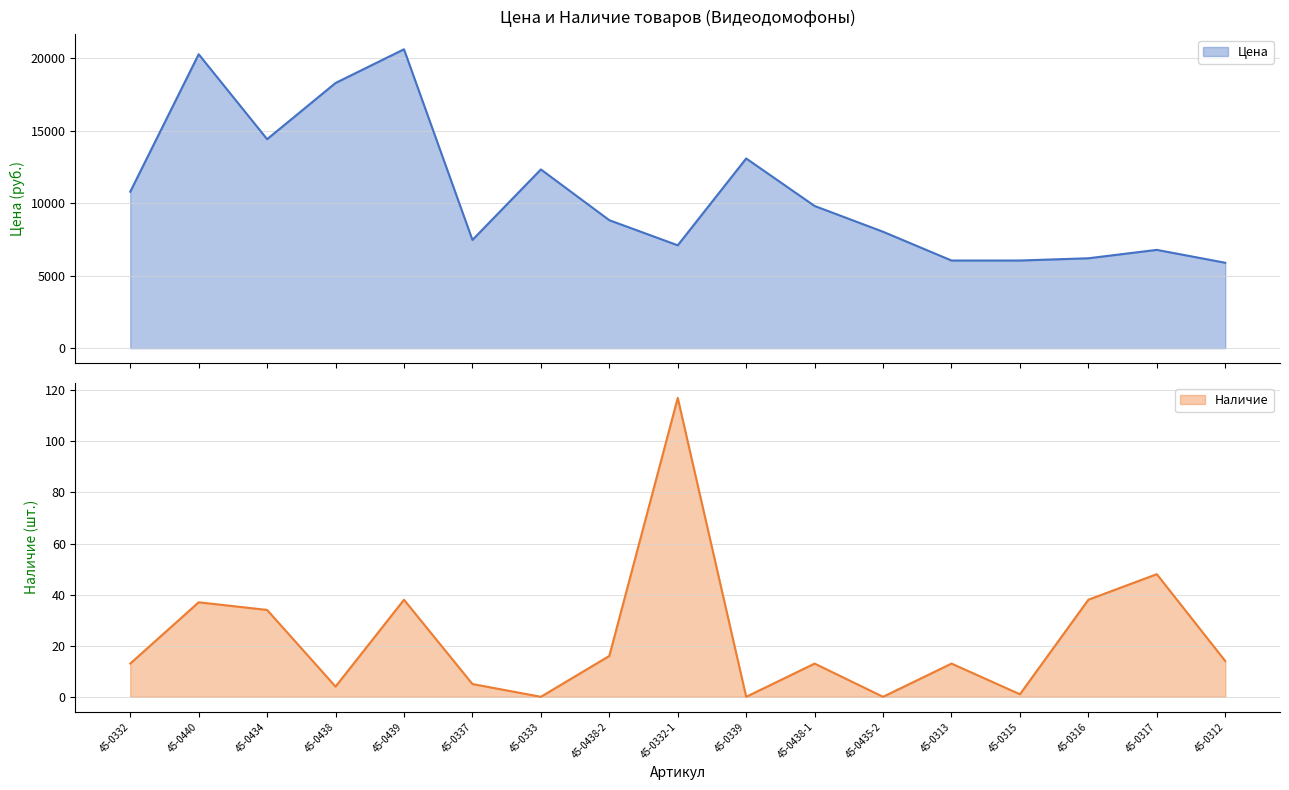

What is the highest value of the Наличие series?

117